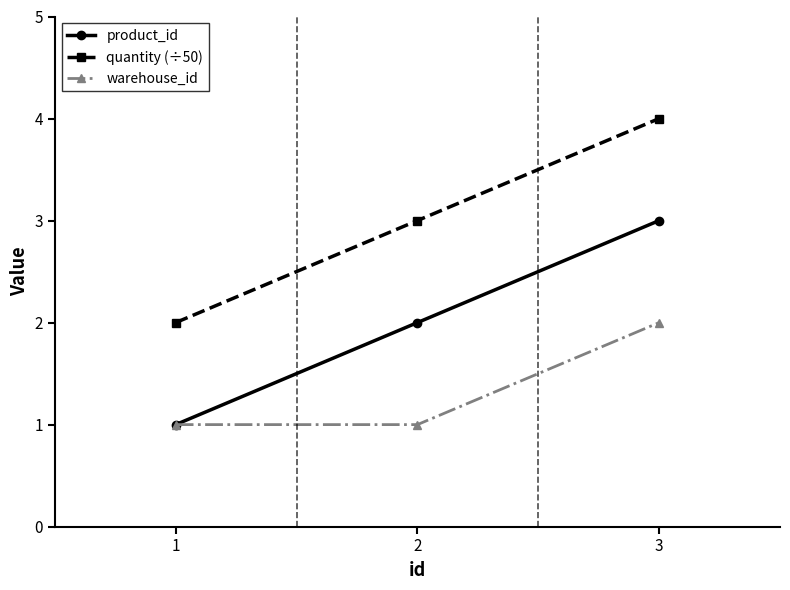

Reading left to right, list all the values displayed in this chart.

product_id: 1	2	3
quantity (÷50): 2	3	4
warehouse_id: 1	1	2